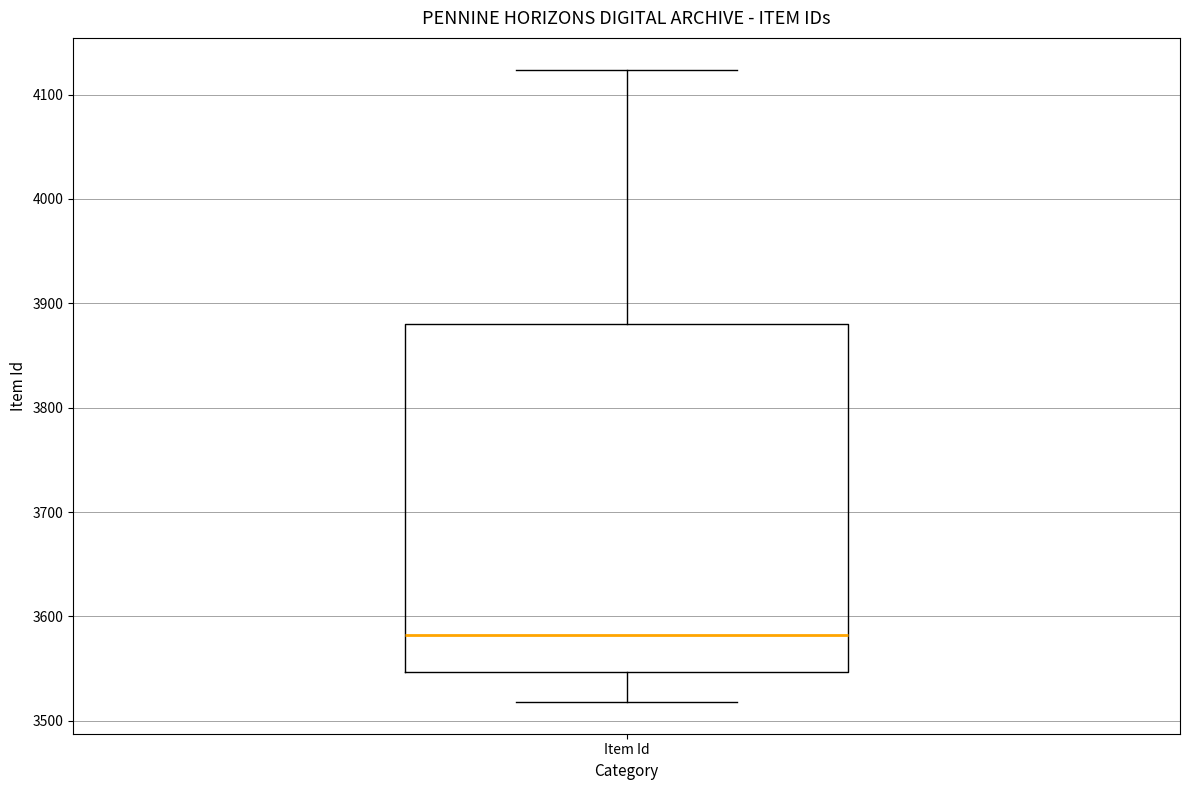

Read this box plot against the y-axis: the position of the median line, the range covered by the box, and the ends of both whiskers. The values are not printed on the chart, so give them approximately, as read against the axis.

median 3580, box 3550 to 3880, whiskers 3520 to 4120